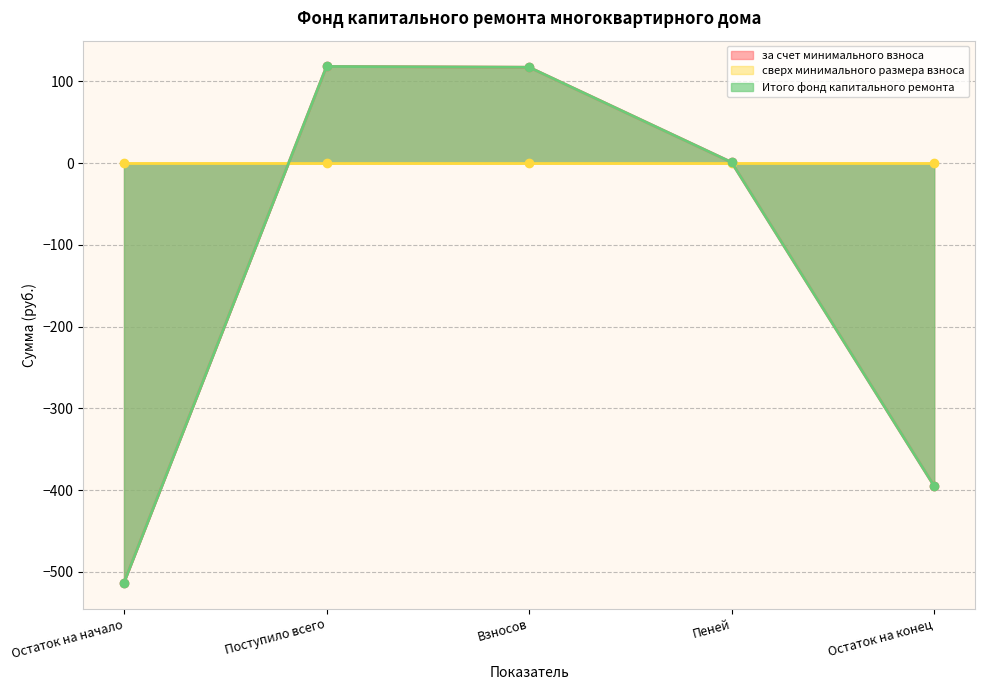

Does the chart display data point markers on the line(s)?

Yes